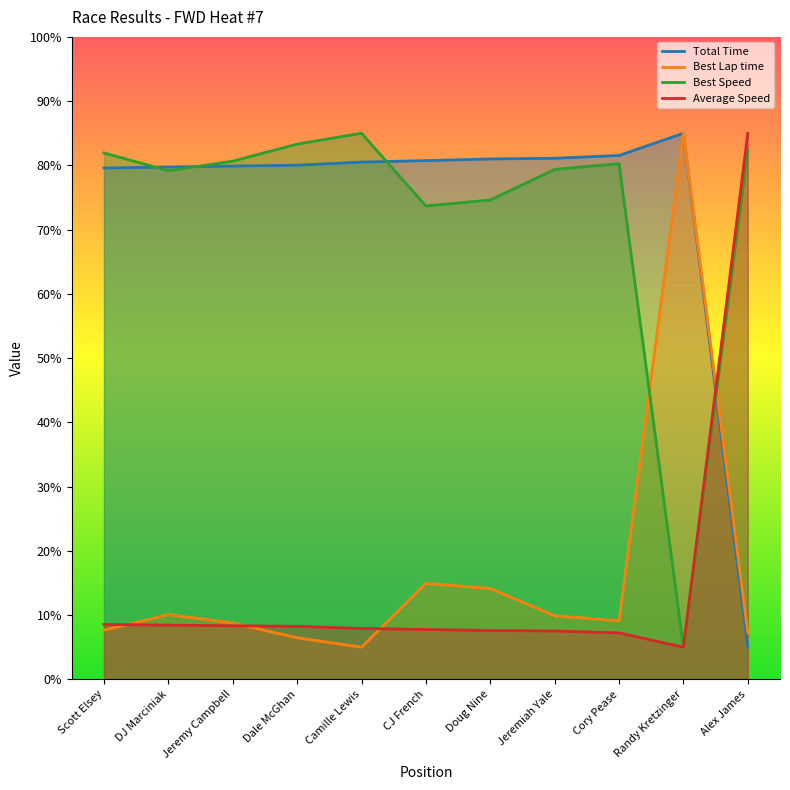

What is the value of the Total Time point at the 1st from the left?

79.6